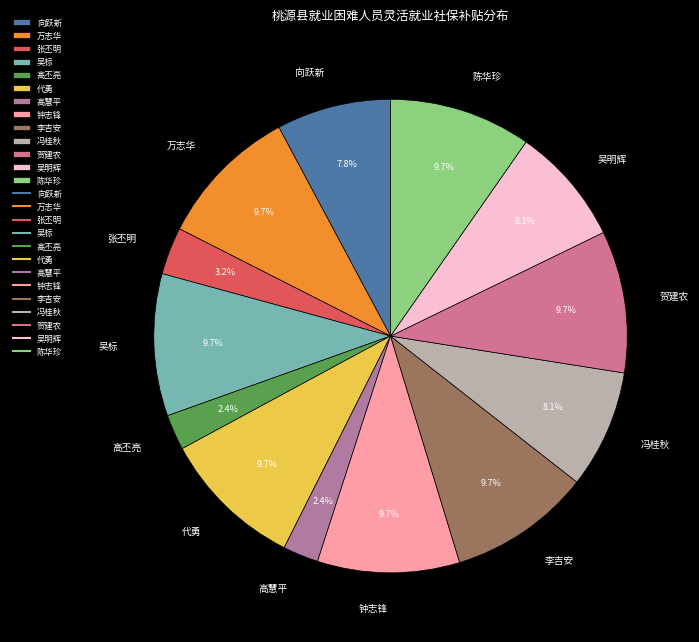

What is the total percentage of 万志华 and 吴标?

19.4%